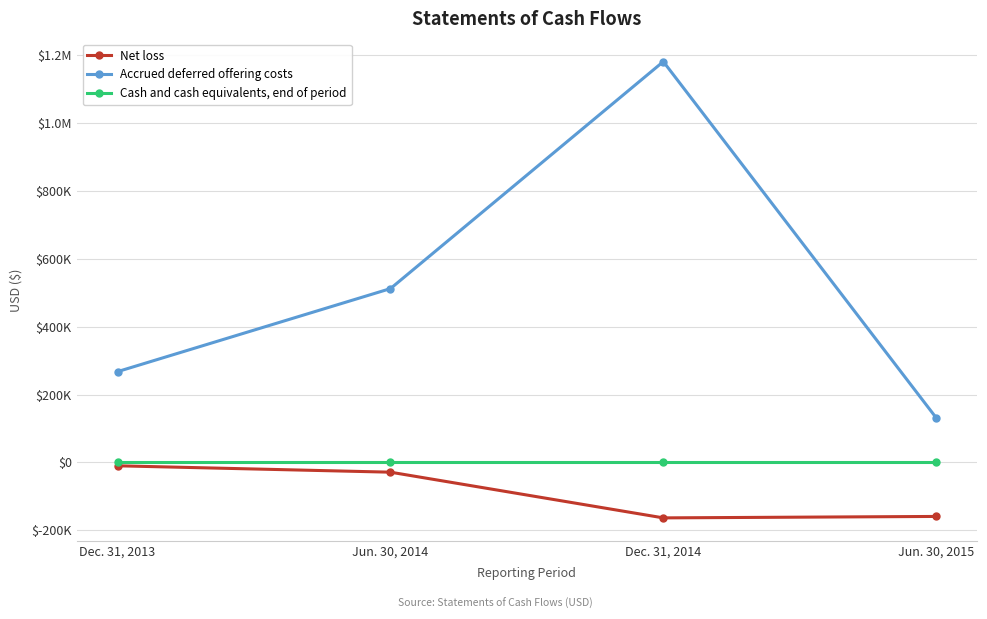

Rank the series at Dec. 31, 2014 from lowest to highest value.

Net loss, Cash and cash equivalents, end of period, Accrued deferred offering costs